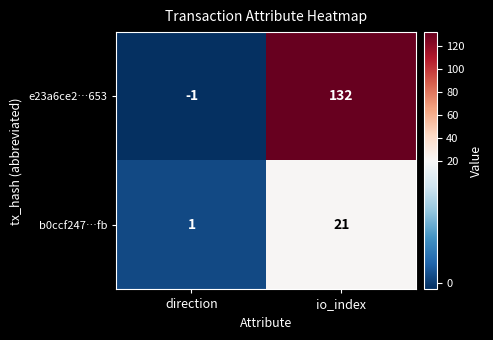

Reading right to left, transcribe all the data shown in this chart.

e23a6ce2…653: io_index=132	direction=-1
b0ccf247…fb: io_index=21	direction=1